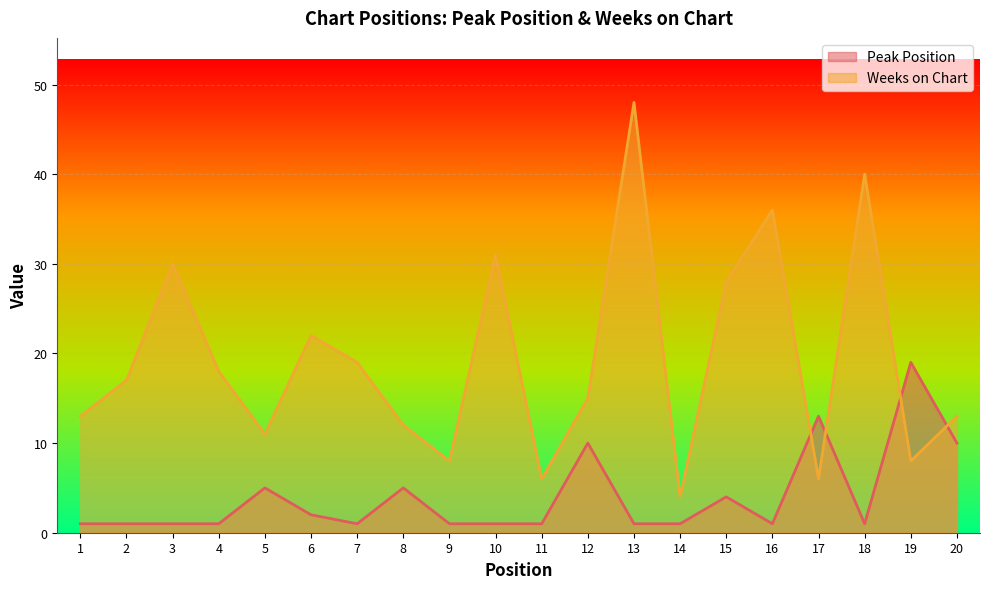

List the labels in order of Peak Position value, smallest first.

1, 2, 3, 4, 7, 9, 10, 11, 13, 14, 16, 18, 6, 15, 5, 8, 12, 20, 17, 19